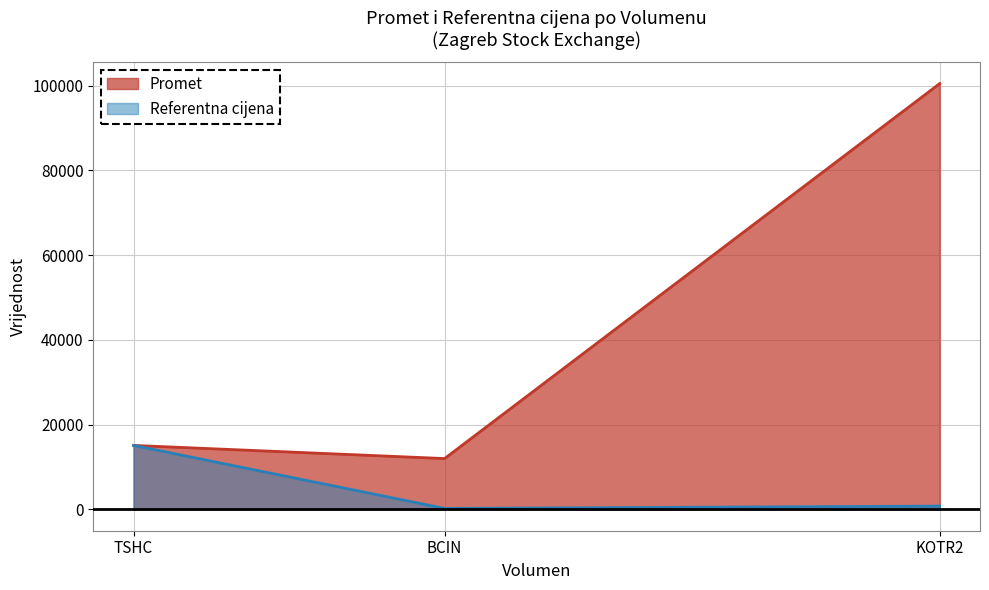

At which label is Referentna cijena closest to 7670?

KOTR2